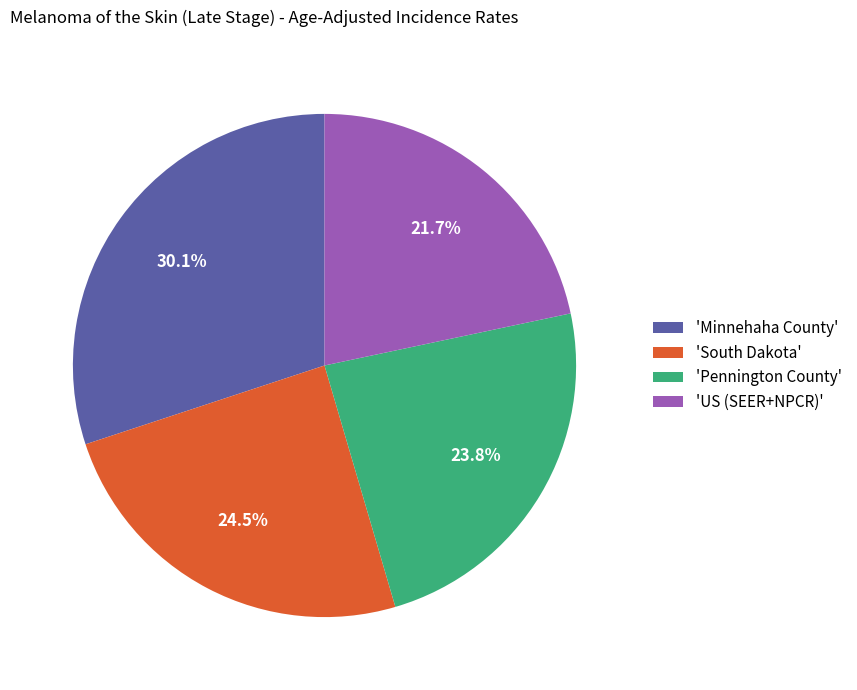

How many slices are in this pie chart?

4